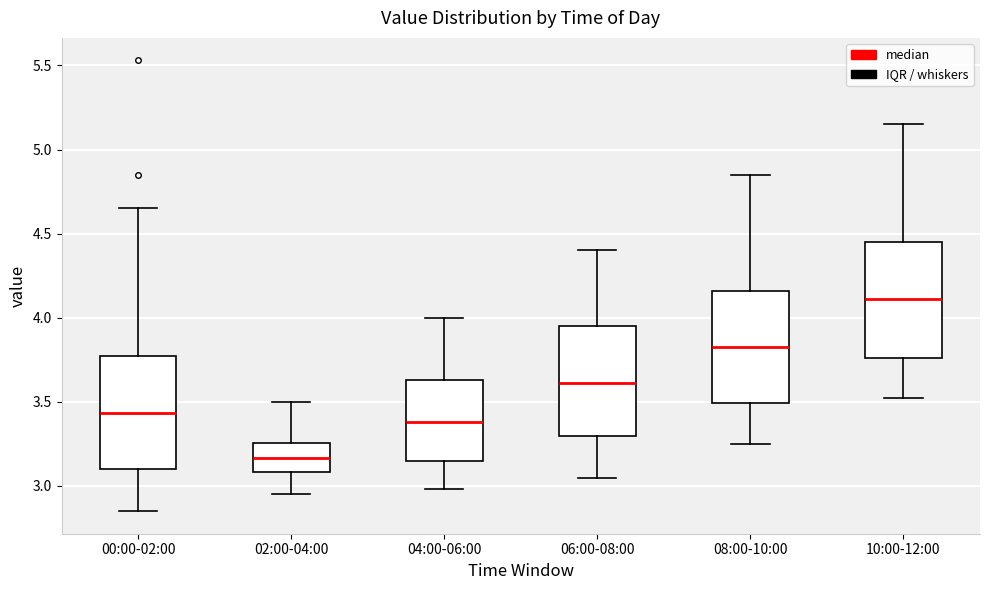

Where is the upper edge of the box for 08:00-10:00 on the y-axis? The values are not printed on the chart, so give them approximately, as read against the axis.

4.15